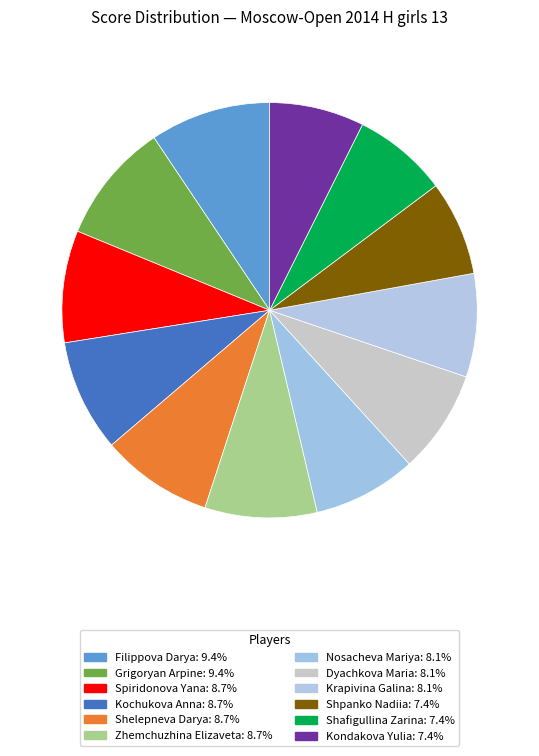

Is there a majority slice in this chart?

No